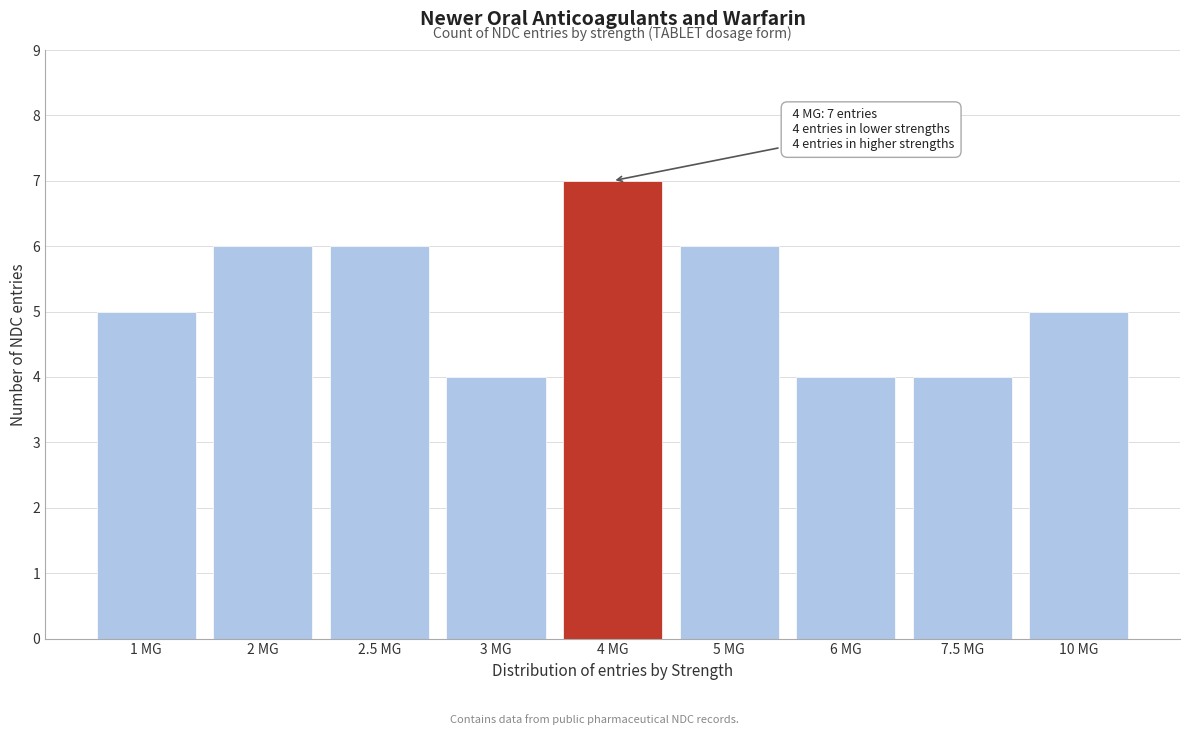

Reading right to left, list all the values displayed in this chart.

5	4	4	6	7	4	6	6	5